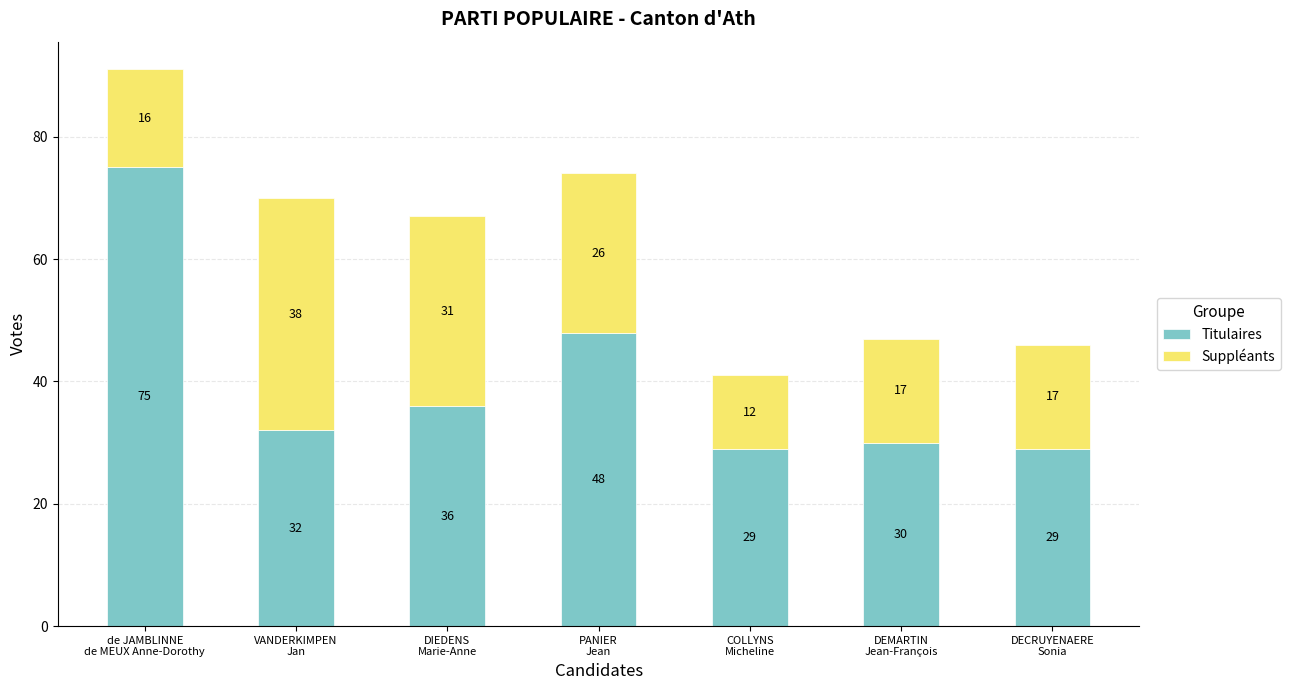

What is the sum of all Titulaires values?

279